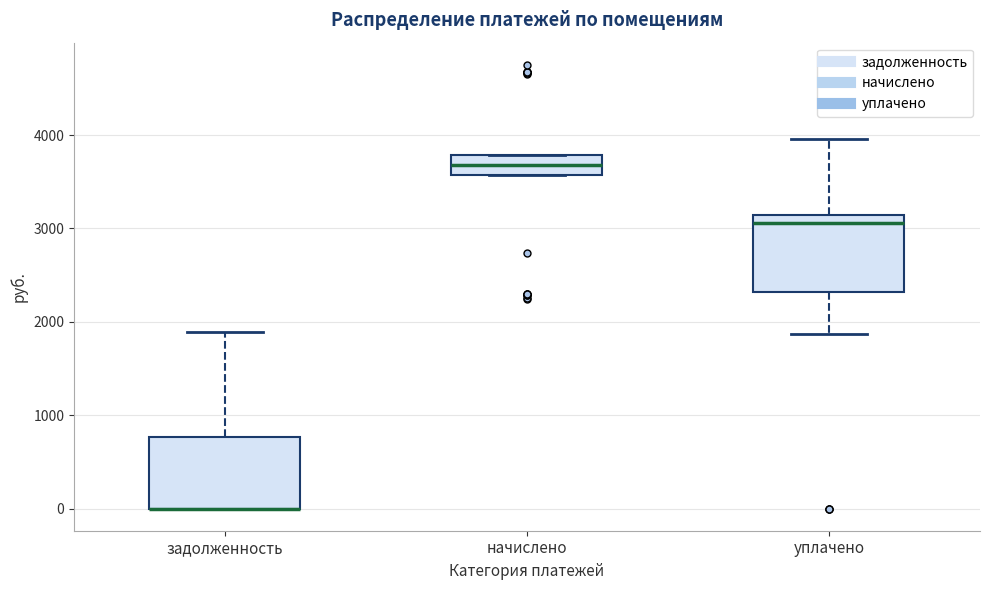

Where is the lower edge of the box for начислено on the y-axis? The values are not printed on the chart, so give them approximately, as read against the axis.

3600